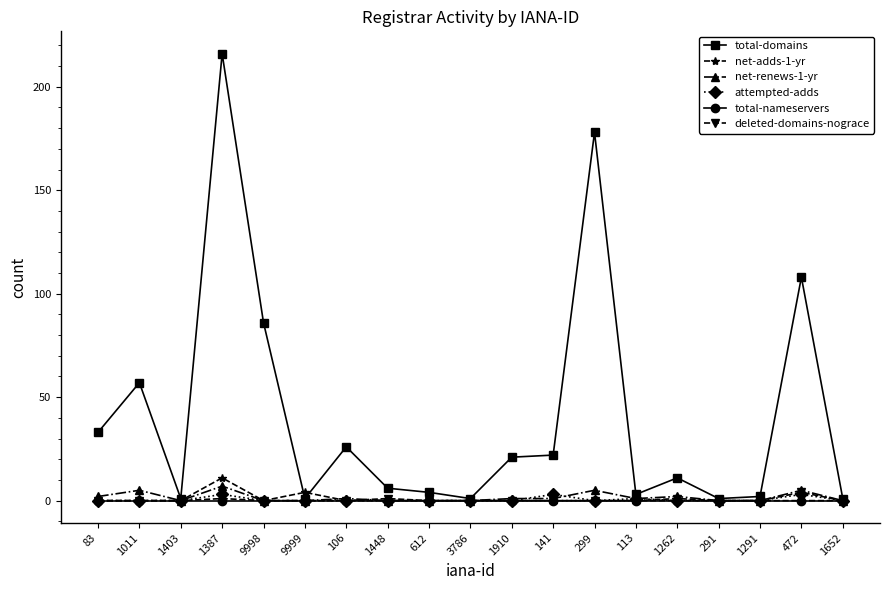

True or false: net-renews-1-yr has more than 2 points higher than both neighbors.

True